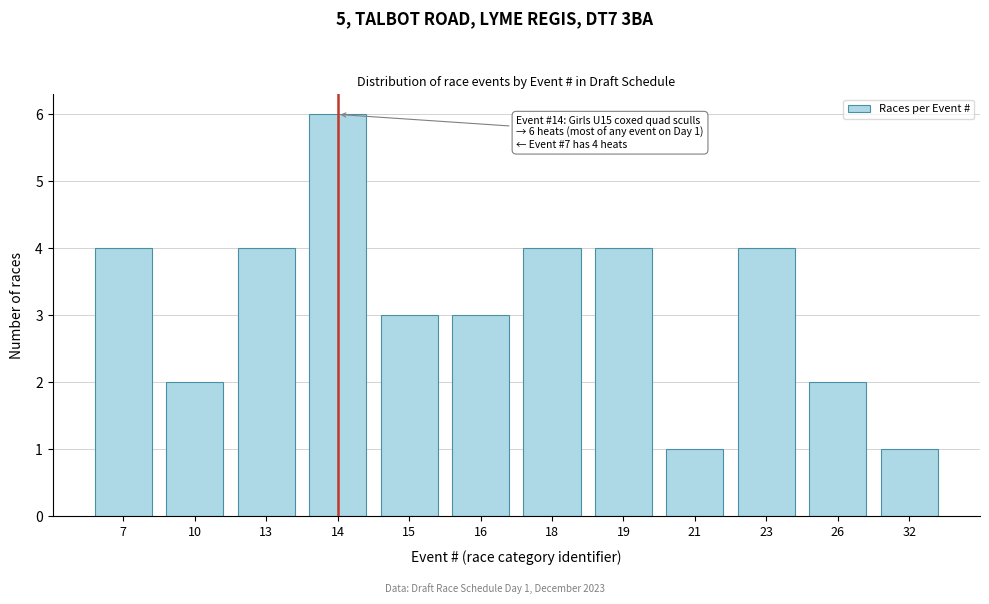

Reading left to right, transcribe all the data shown in this chart.

7=4	10=2	13=4	14=6	15=3	16=3	18=4	19=4	21=1	23=4	26=2	32=1